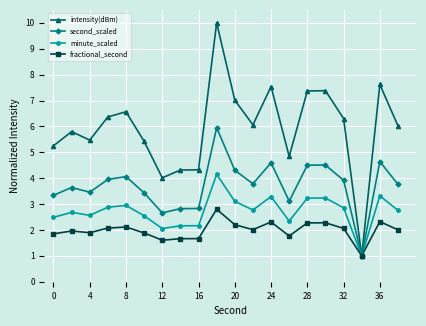

How many lines are shown in the chart?

4